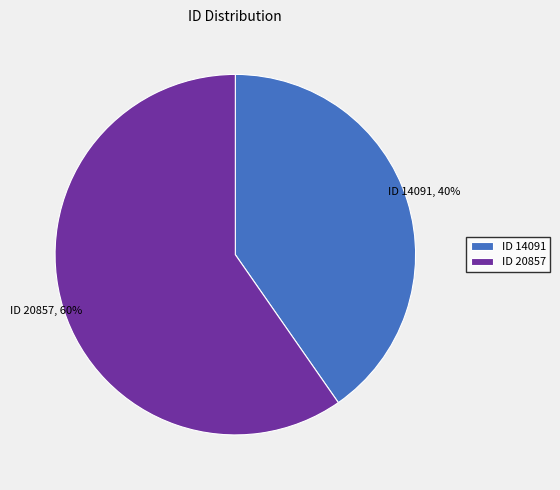

Is it true that ID 20857 is 70% of the pie?

False